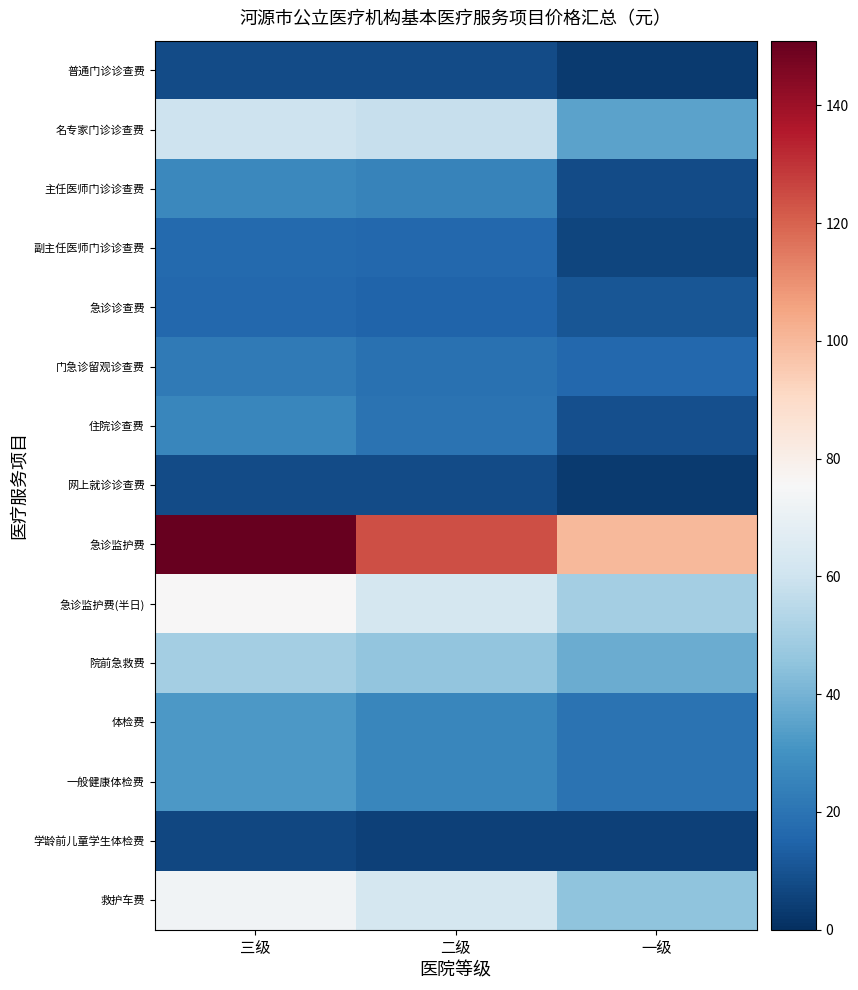

Which series has the largest total across all categories?

急诊监护费